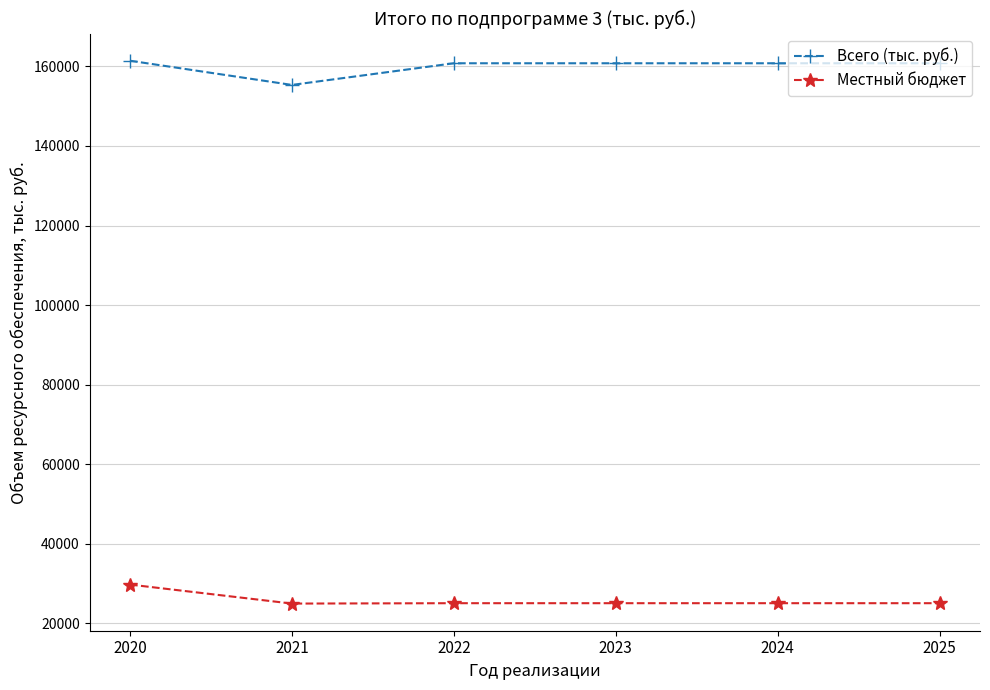

What is the spread (max minus min) of values at 2023?

135693.6